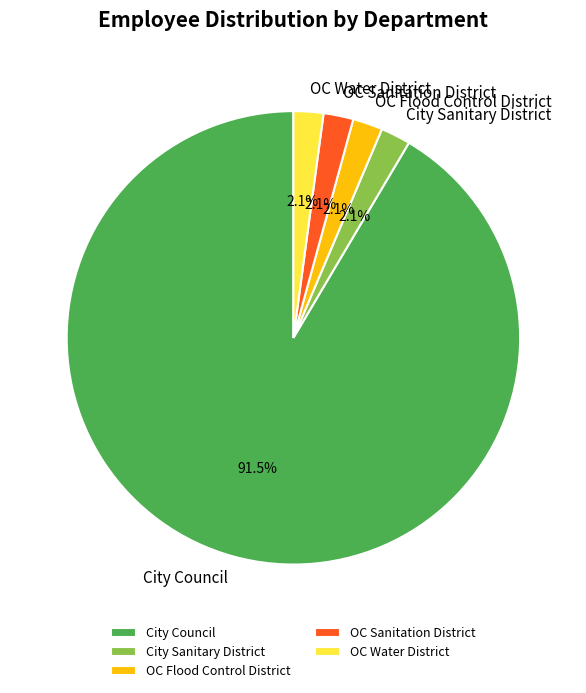

Do OC Flood Control District and OC Sanitation District together represent more than half of the pie?

No